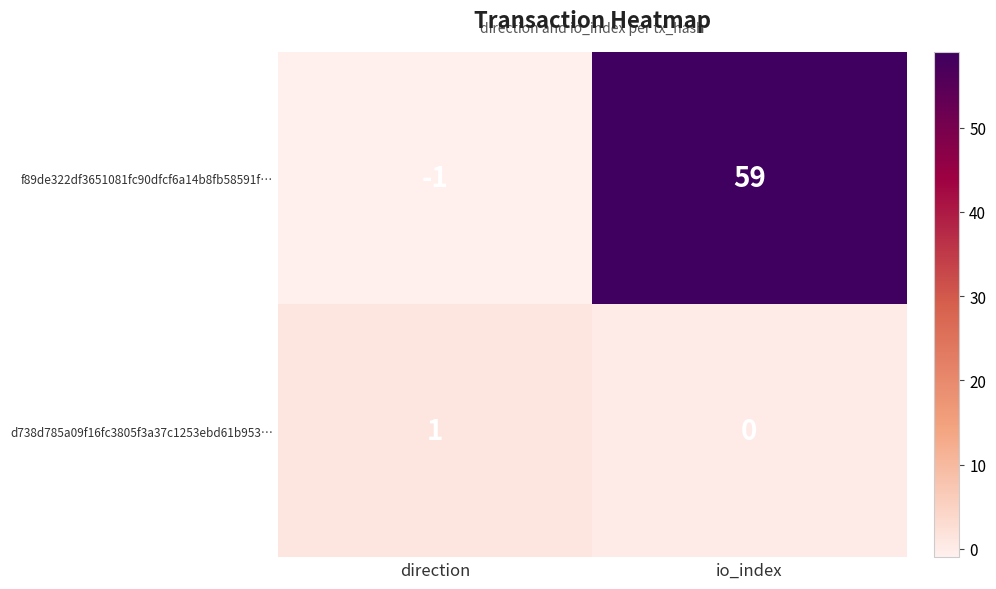

Which series has the widest spread of values?

f89de322df3651081fc90dfcf6a14b8fb58591f…